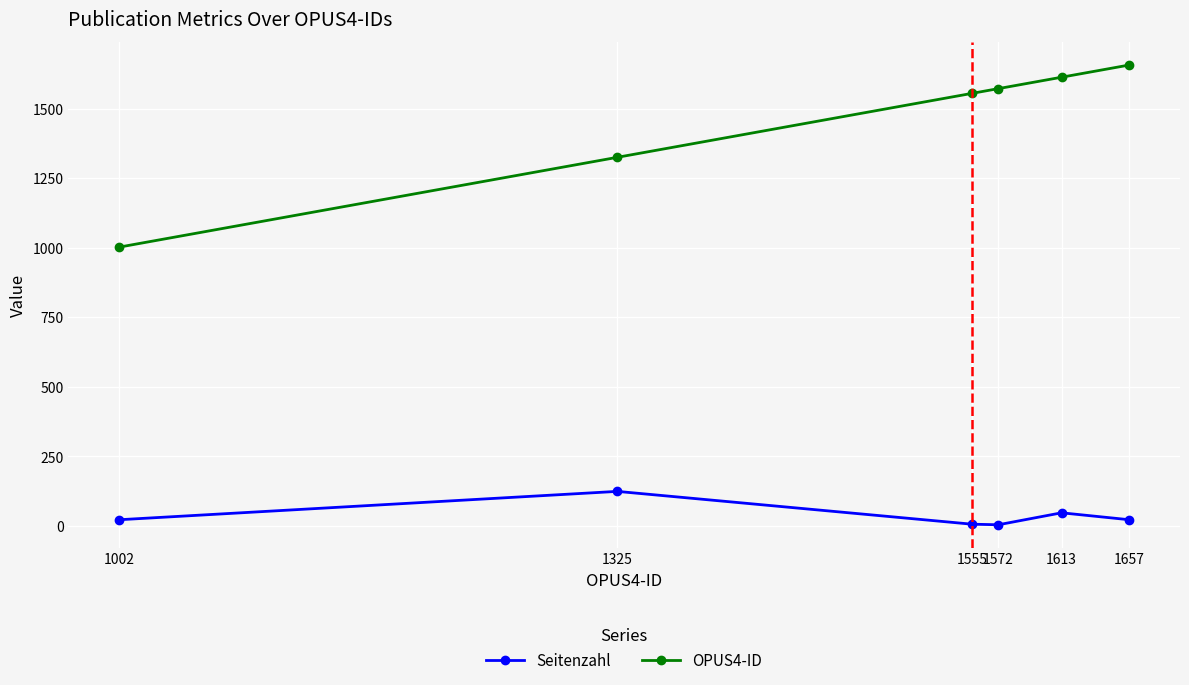

List the series in order of their overall mean, highest first.

OPUS4-ID, Seitenzahl